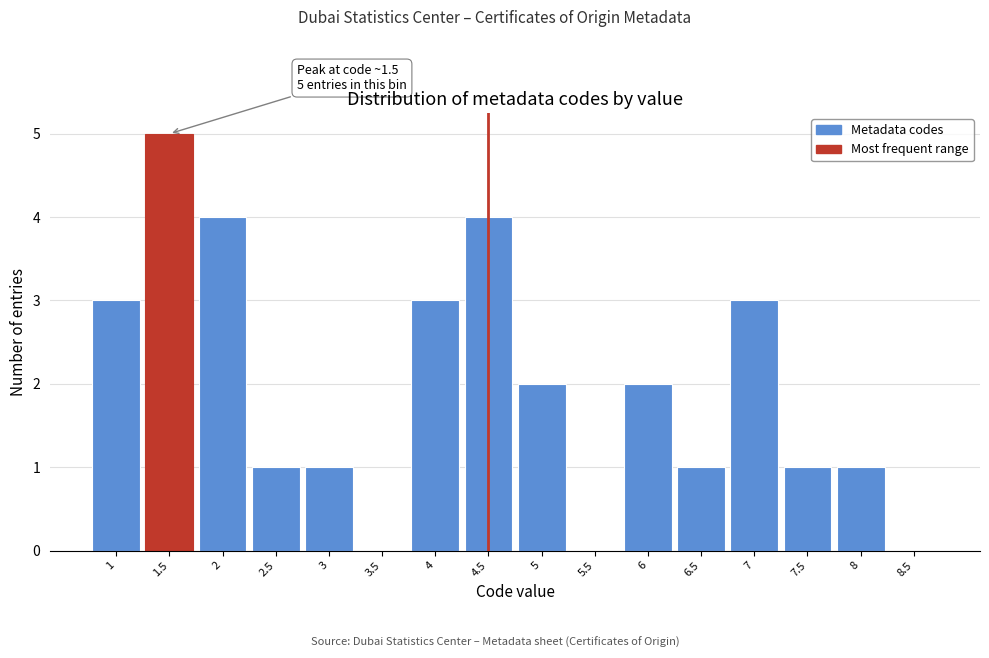

Which range on the x-axis has the tallest bar?

1.25 to 1.75